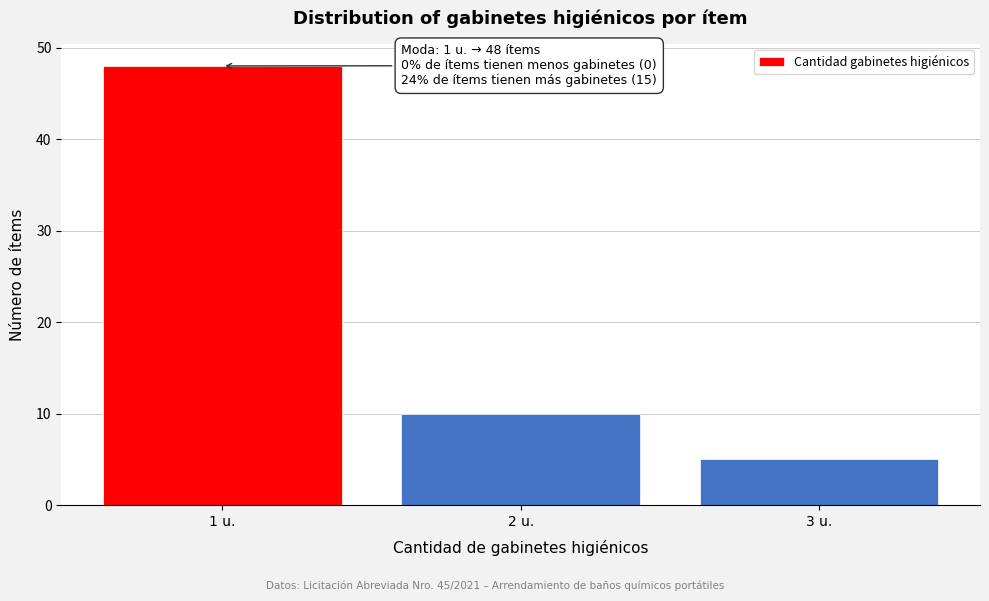

Reading left to right, transcribe all the data shown in this chart.

1 u.=48	2 u.=10	3 u.=5